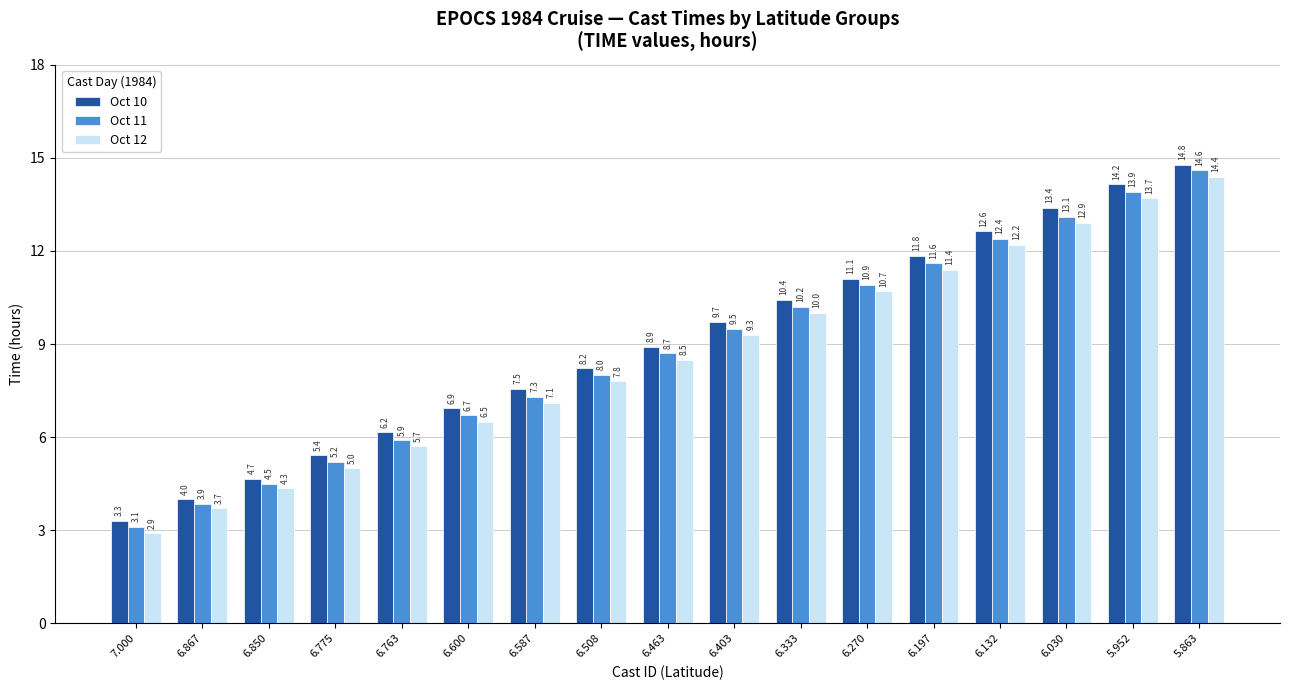

Which series has the largest total across all categories?

Oct 10